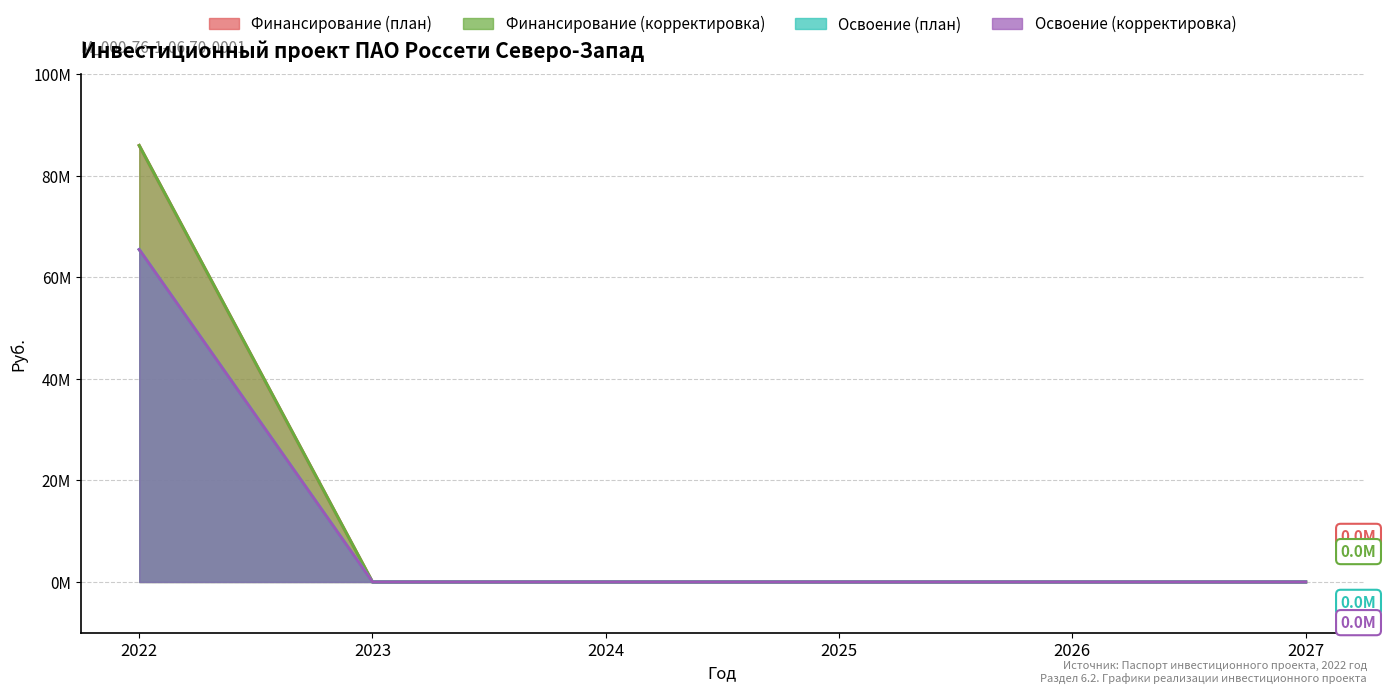

Reading left to right, transcribe all the data shown in this chart.

Финансирование (план): 86000000	0	0	0	0	0
Финансирование (корректировка): 86000000	0	0	0	0	0
Освоение (план): 65500000	0	0	0	0	0
Освоение (корректировка): 65500000	0	0	0	0	0